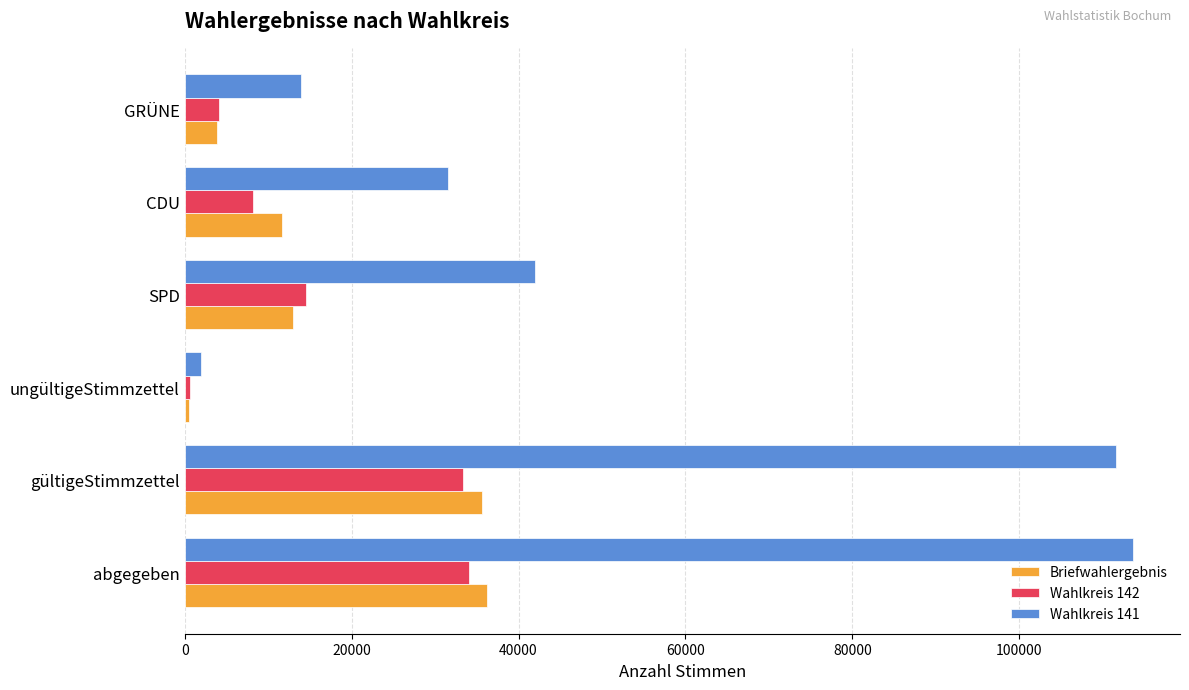

What is the lowest value of the Briefwahlergebnis series?

511